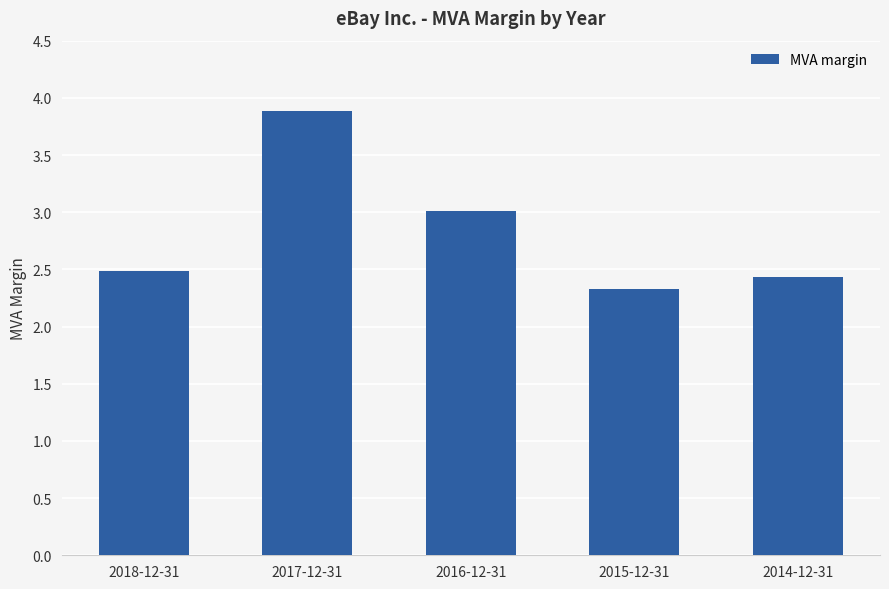

What is the label of the 4th bar from the left?

2015-12-31